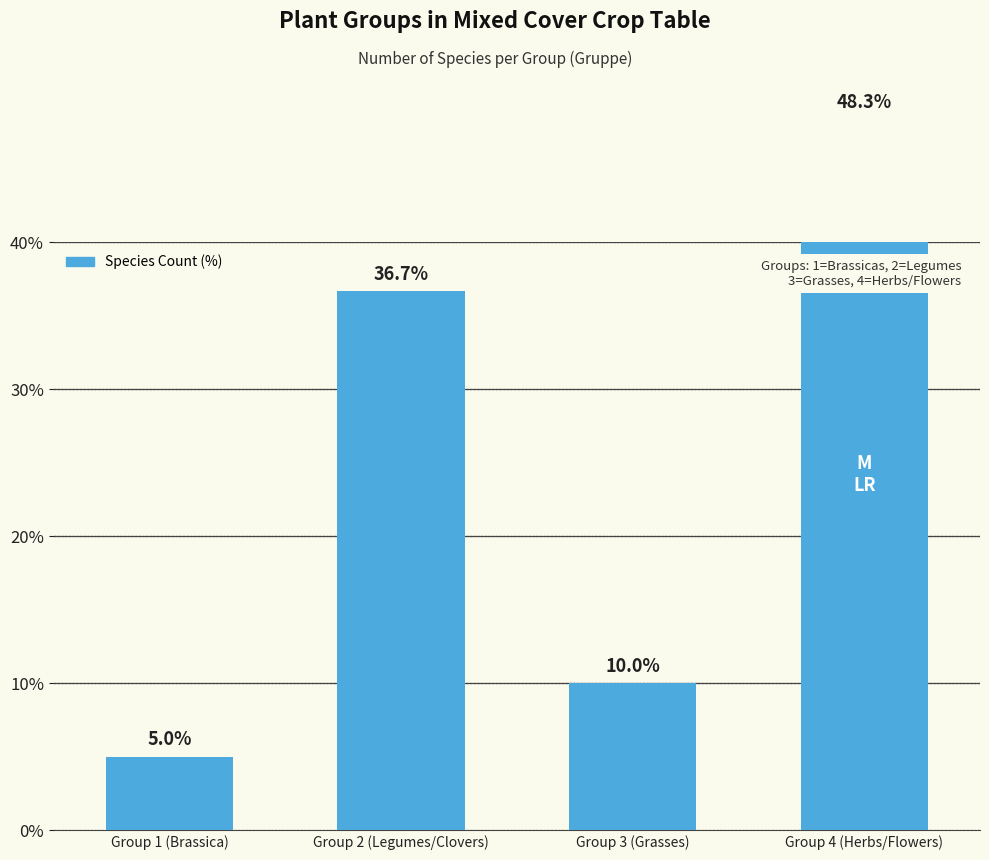

What is the smallest value displayed?

5.0